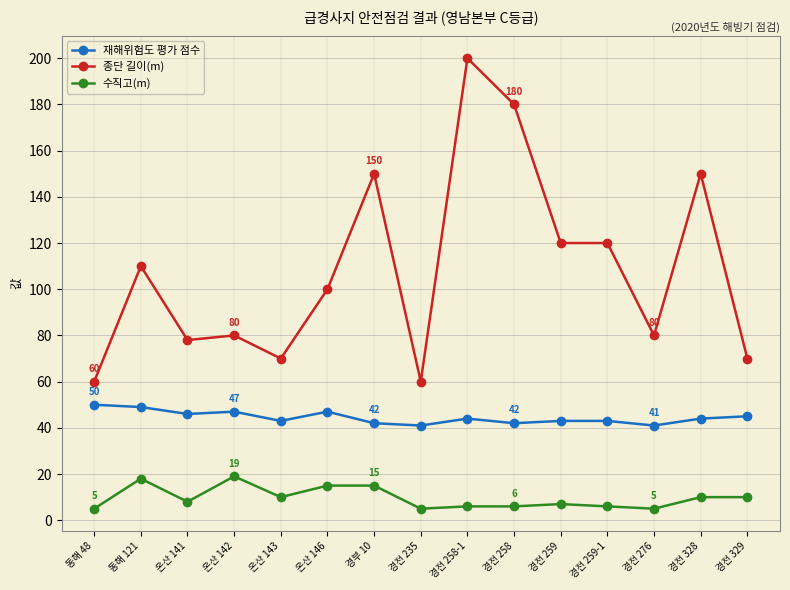

What is the sum of the 수직고(m) values at 경전 235 and 경전 258-1?

11